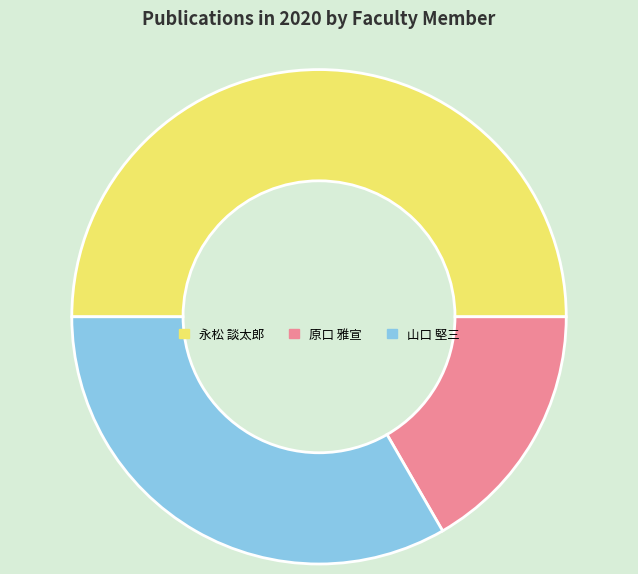

How many segments does this pie chart have?

3